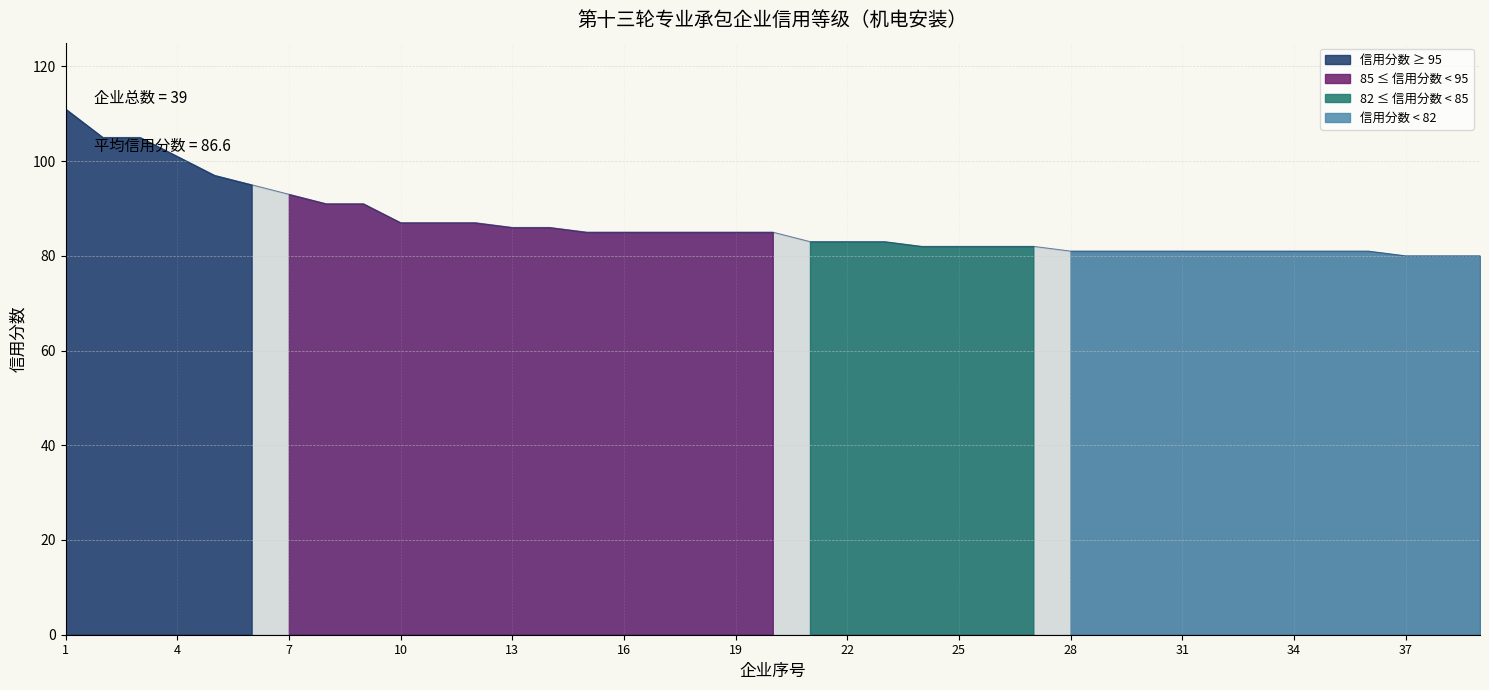

The value at 30 is 81. True or false?

True